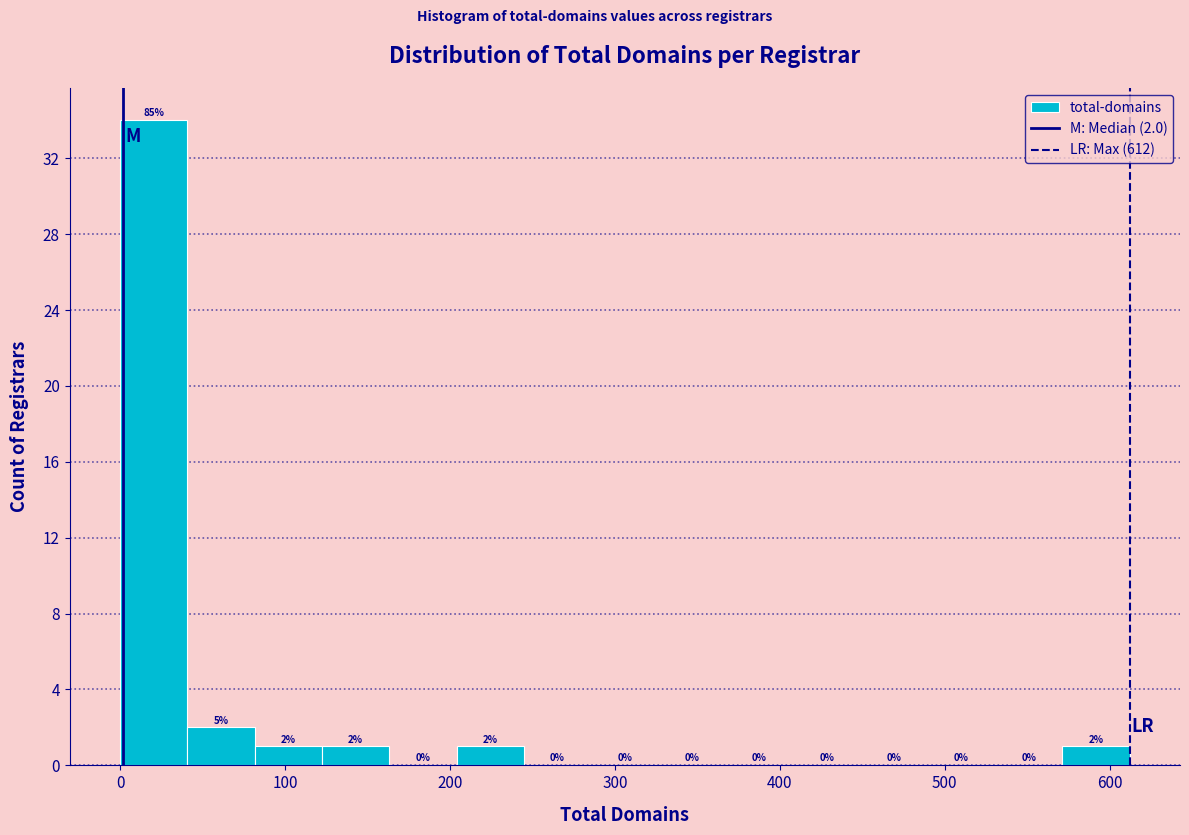

Which range on the x-axis has the tallest bar?

0 to 40